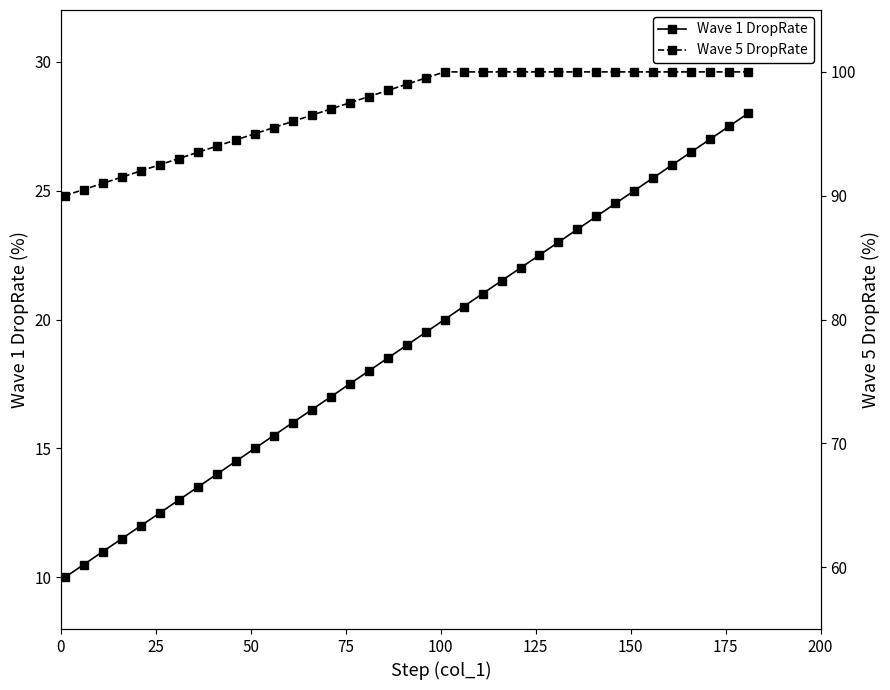

At 10, list the series in order from smallest to largest.

Wave 1 DropRate, Wave 5 DropRate